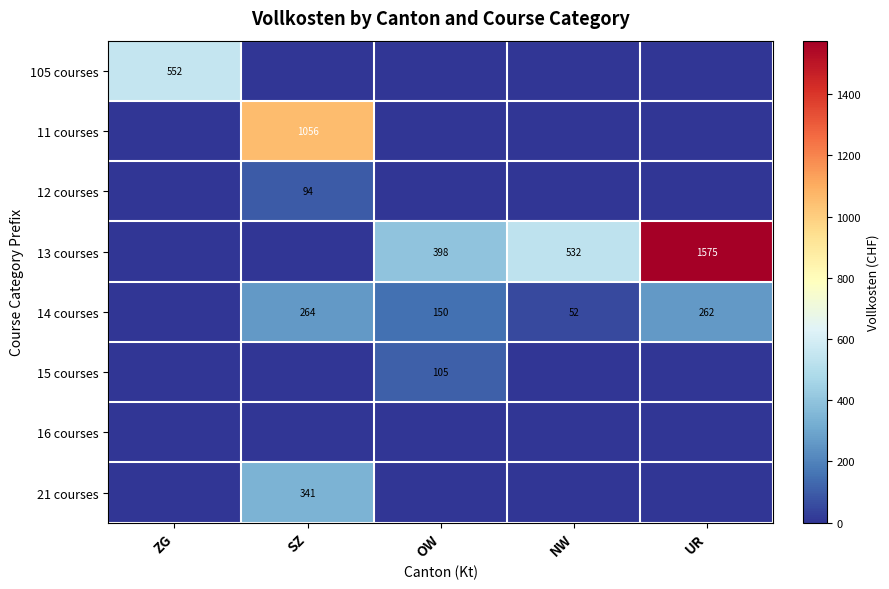

At how many categories does at least one series exceed 1118?

1